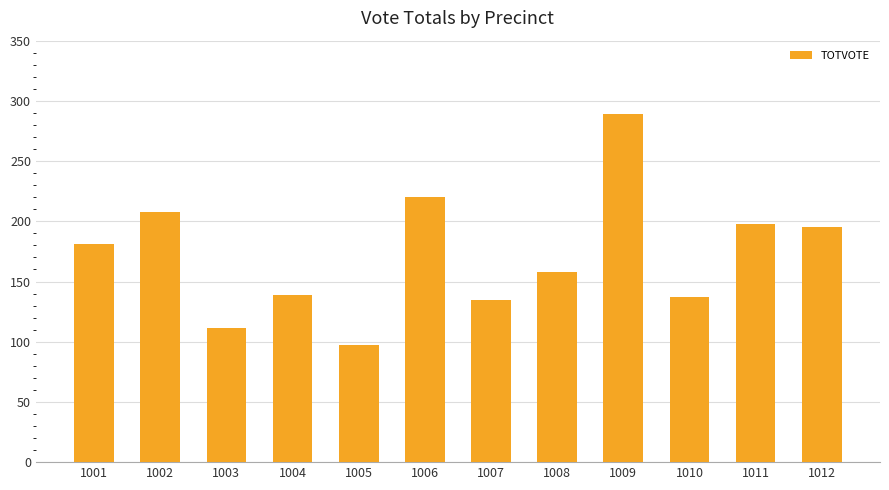

Are the bars grouped side by side (vs. stacked)?

No